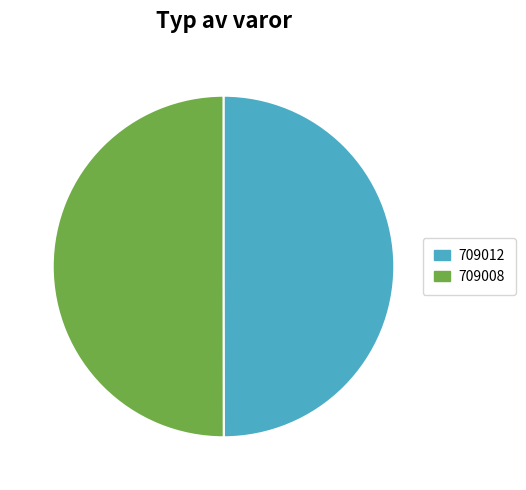

How many segments does this pie chart have?

2